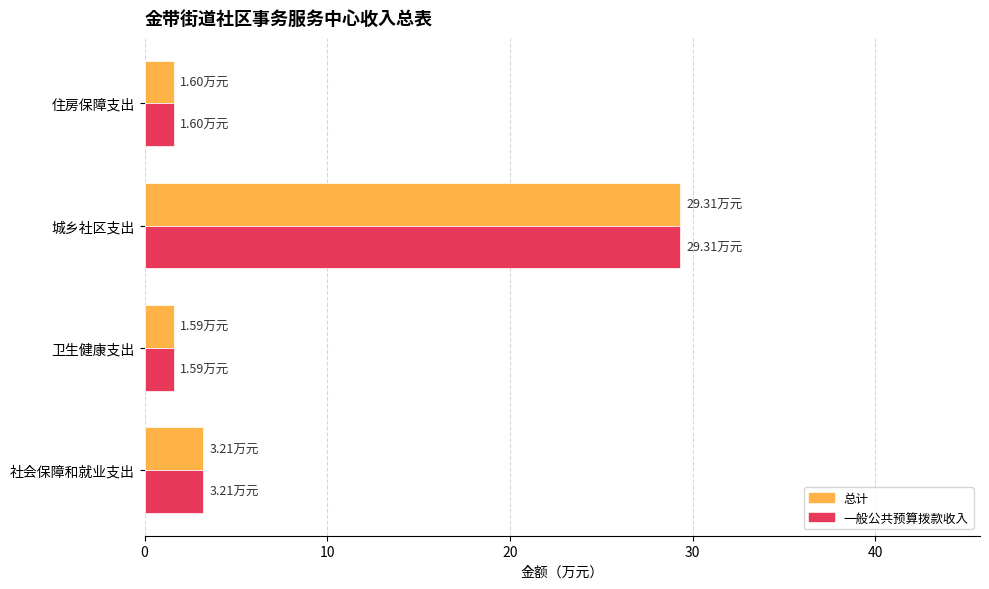

At which category is the sum across all series the highest?

城乡社区支出